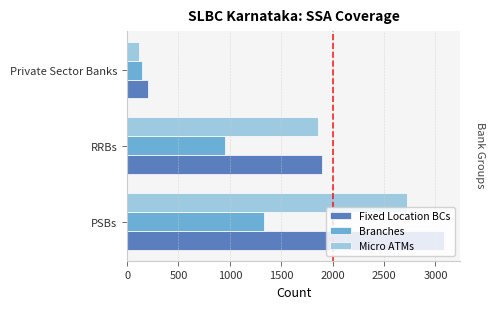

At which category is the sum across all series the highest?

PSBs